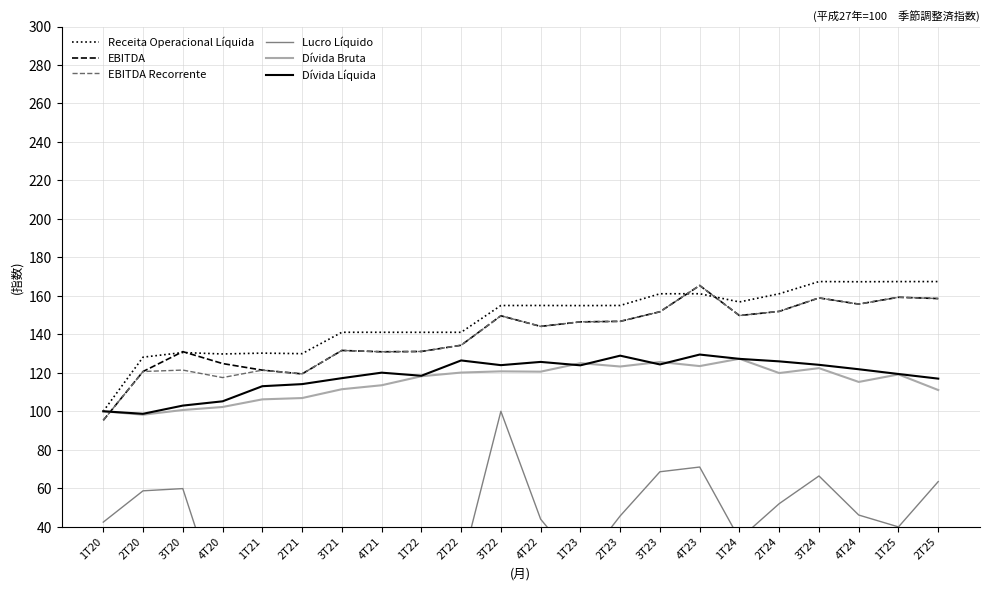

At which category does Lucro Líquido reach its first local peak?

3T20